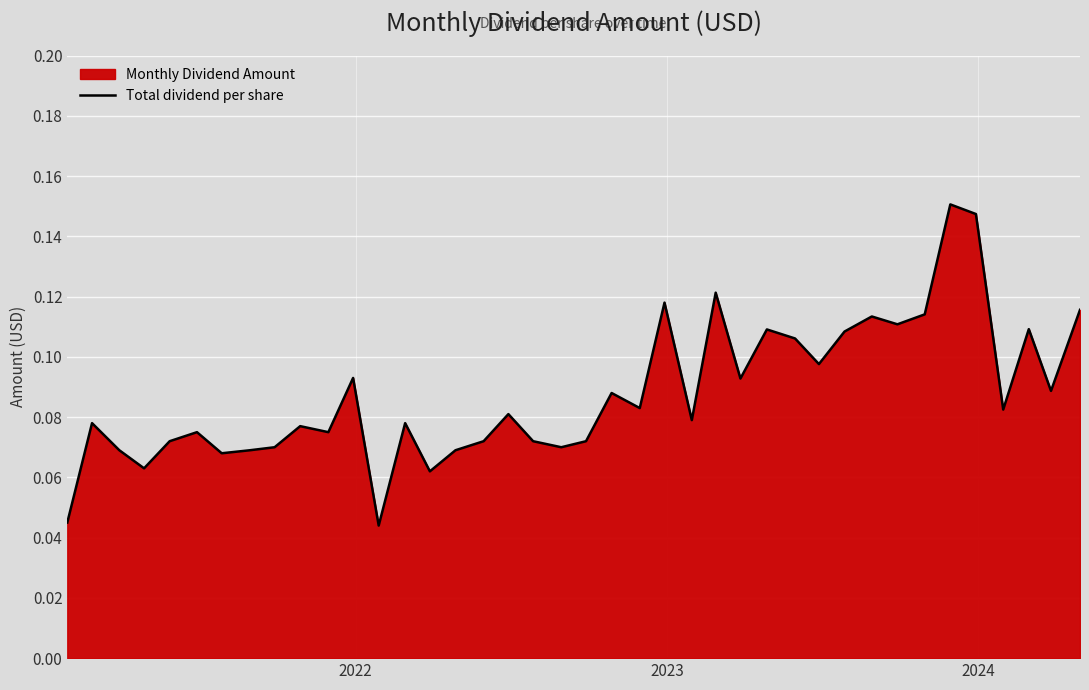

How many lines are shown in the chart?

1